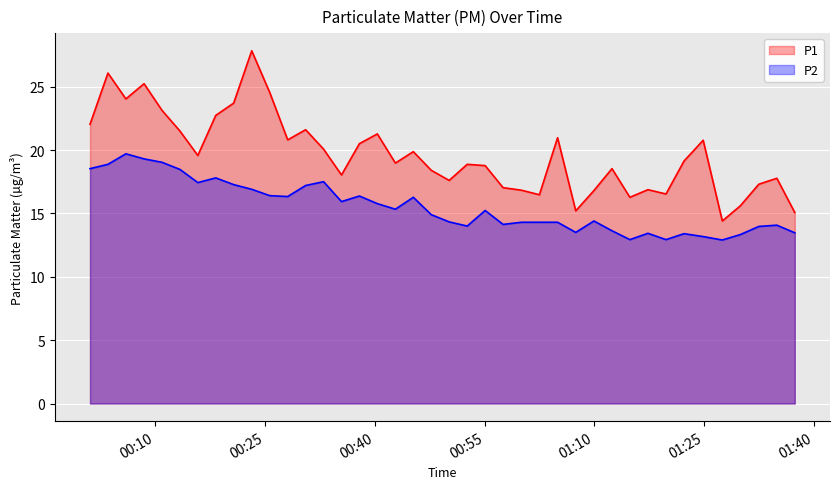

What is the greatest value displayed?

27.8